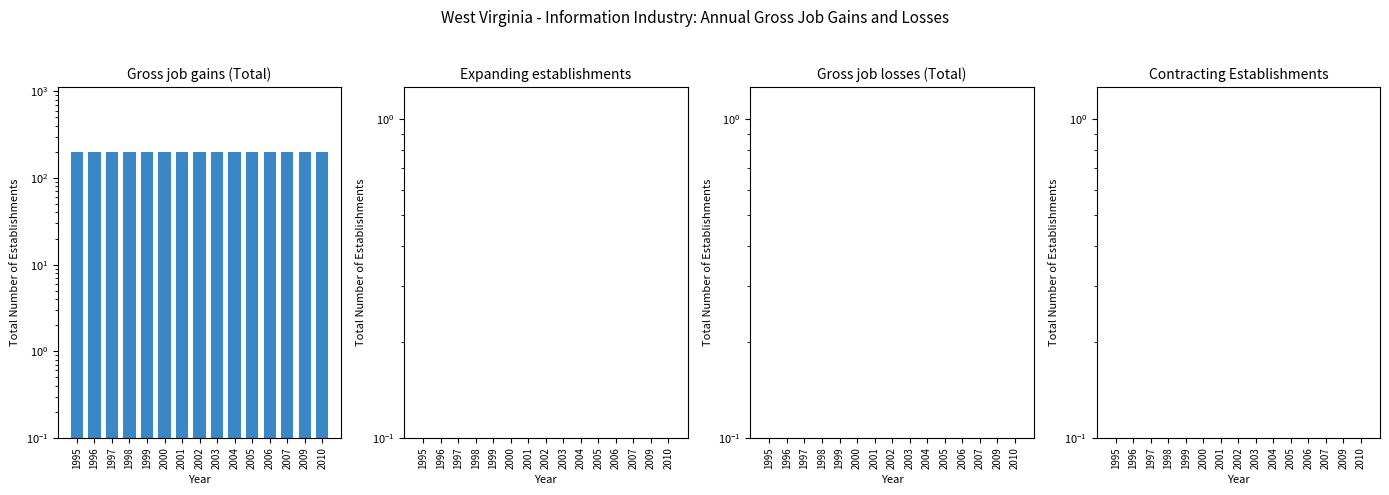

Which series has the largest range (max minus min)?

Gross job gains (Total)